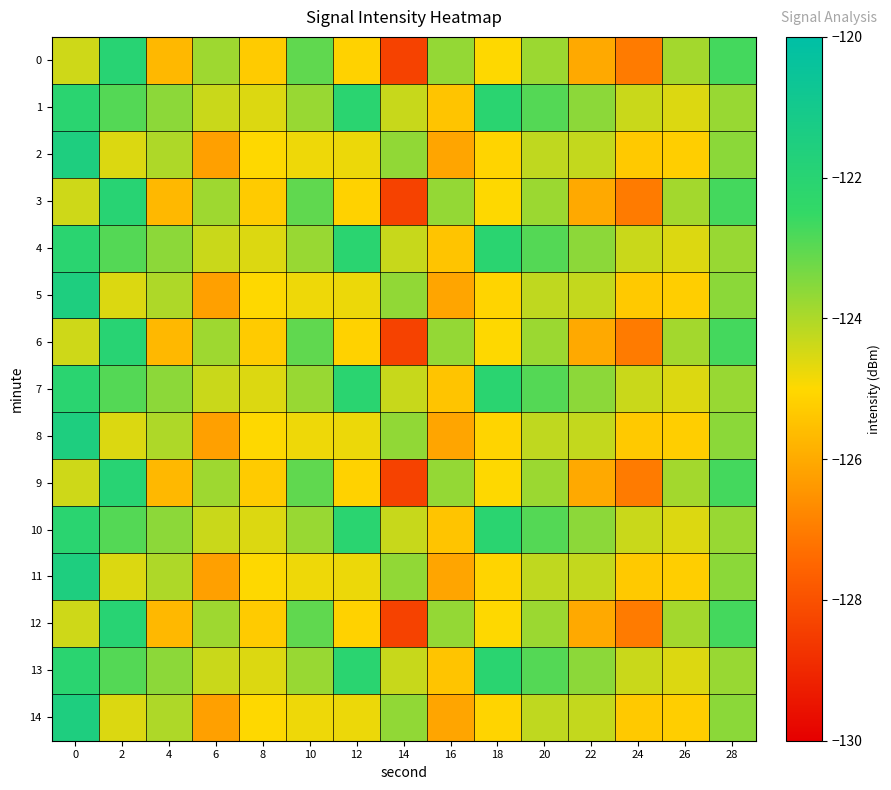

Reading left to right, extract all data points from this chart.

0: 0=-124.4	2=-122.0	4=-125.7	6=-123.8	8=-125.3	10=-123.1	12=-125.1	14=-128.4	16=-123.7	18=-125.0	20=-123.8	22=-126.0	24=-127.0	26=-123.9	28=-122.7
1: 0=-122.1	2=-122.9	4=-123.6	6=-124.3	8=-124.6	10=-123.7	12=-122.1	14=-124.3	16=-125.4	18=-122.1	20=-122.9	22=-123.6	24=-124.3	26=-124.6	28=-123.7
2: 0=-121.5	2=-124.6	4=-124.0	6=-126.2	8=-125.0	10=-124.8	12=-124.8	14=-123.7	16=-126.1	18=-125.1	20=-124.2	22=-124.3	24=-125.3	26=-125.2	28=-123.6
3: 0=-124.4	2=-122.0	4=-125.7	6=-123.8	8=-125.3	10=-123.1	12=-125.1	14=-128.4	16=-123.7	18=-125.0	20=-123.8	22=-126.0	24=-127.0	26=-123.9	28=-122.7
4: 0=-122.1	2=-122.9	4=-123.6	6=-124.3	8=-124.6	10=-123.7	12=-122.1	14=-124.3	16=-125.4	18=-122.1	20=-122.9	22=-123.6	24=-124.3	26=-124.6	28=-123.7
5: 0=-121.5	2=-124.6	4=-124.0	6=-126.2	8=-125.0	10=-124.8	12=-124.8	14=-123.7	16=-126.1	18=-125.1	20=-124.2	22=-124.3	24=-125.3	26=-125.2	28=-123.6
6: 0=-124.4	2=-122.0	4=-125.7	6=-123.8	8=-125.3	10=-123.1	12=-125.1	14=-128.4	16=-123.7	18=-125.0	20=-123.8	22=-126.0	24=-127.0	26=-123.9	28=-122.7
7: 0=-122.1	2=-122.9	4=-123.6	6=-124.3	8=-124.6	10=-123.7	12=-122.1	14=-124.3	16=-125.4	18=-122.1	20=-122.9	22=-123.6	24=-124.3	26=-124.6	28=-123.7
8: 0=-121.5	2=-124.6	4=-124.0	6=-126.2	8=-125.0	10=-124.8	12=-124.8	14=-123.7	16=-126.1	18=-125.1	20=-124.2	22=-124.3	24=-125.3	26=-125.2	28=-123.6
9: 0=-124.4	2=-122.0	4=-125.7	6=-123.8	8=-125.3	10=-123.1	12=-125.1	14=-128.4	16=-123.7	18=-125.0	20=-123.8	22=-126.0	24=-127.0	26=-123.9	28=-122.7
10: 0=-122.1	2=-122.9	4=-123.6	6=-124.3	8=-124.6	10=-123.7	12=-122.1	14=-124.3	16=-125.4	18=-122.1	20=-122.9	22=-123.6	24=-124.3	26=-124.6	28=-123.7
11: 0=-121.5	2=-124.6	4=-124.0	6=-126.2	8=-125.0	10=-124.8	12=-124.8	14=-123.7	16=-126.1	18=-125.1	20=-124.2	22=-124.3	24=-125.3	26=-125.2	28=-123.6
12: 0=-124.4	2=-122.0	4=-125.7	6=-123.8	8=-125.3	10=-123.1	12=-125.1	14=-128.4	16=-123.7	18=-125.0	20=-123.8	22=-126.0	24=-127.0	26=-123.9	28=-122.7
13: 0=-122.1	2=-122.9	4=-123.6	6=-124.3	8=-124.6	10=-123.7	12=-122.1	14=-124.3	16=-125.4	18=-122.1	20=-122.9	22=-123.6	24=-124.3	26=-124.6	28=-123.7
14: 0=-121.5	2=-124.6	4=-124.0	6=-126.2	8=-125.0	10=-124.8	12=-124.8	14=-123.7	16=-126.1	18=-125.1	20=-124.2	22=-124.3	24=-125.3	26=-125.2	28=-123.6